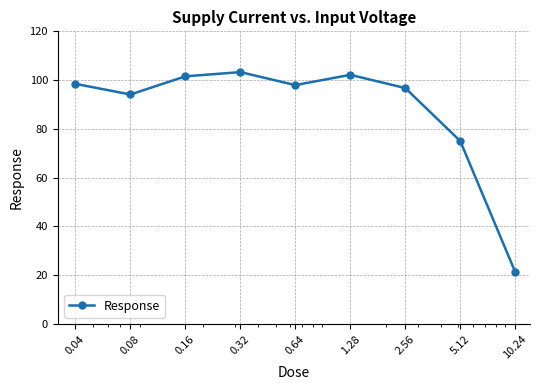

What is the value of the 1st point from the left?

98.5